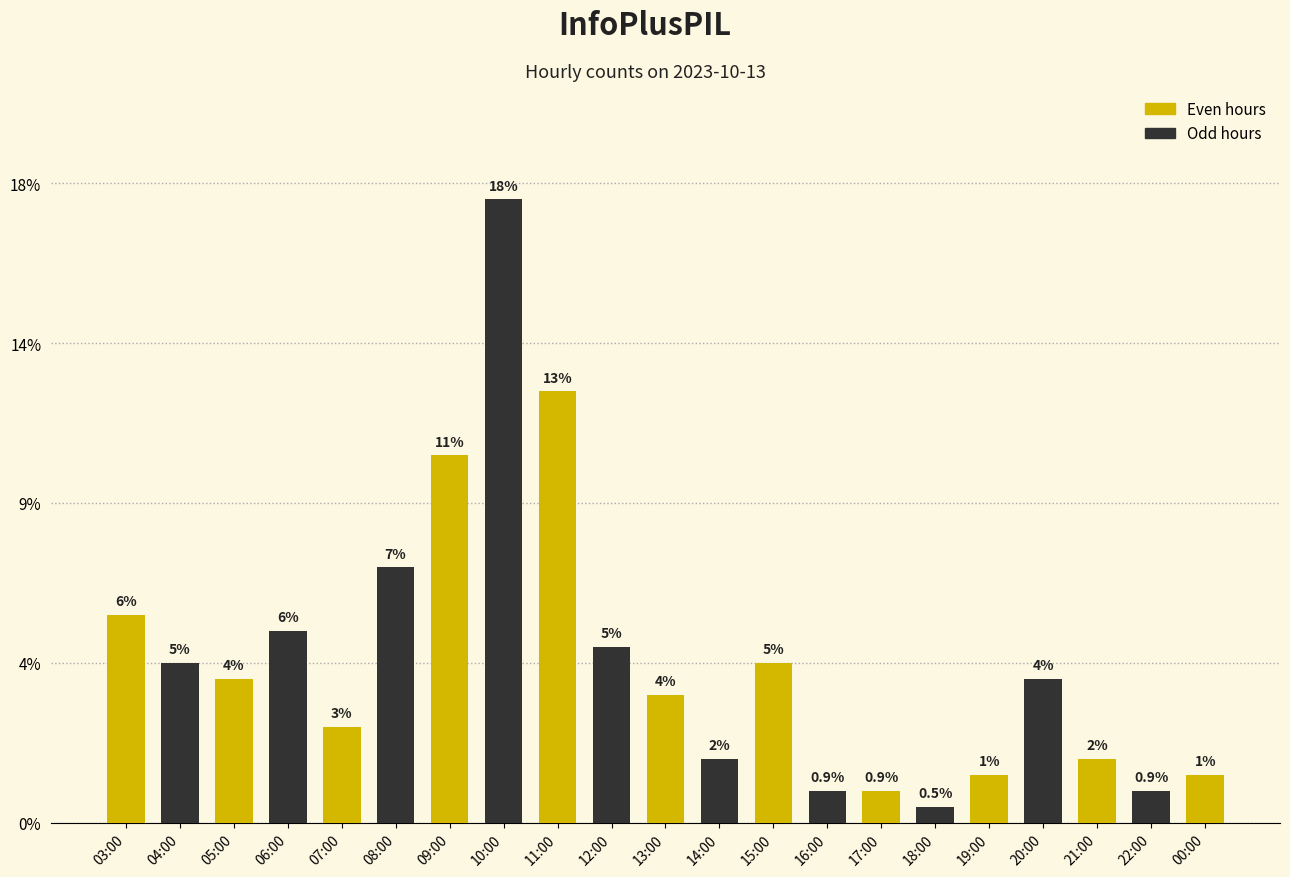

Which has a higher value, 17:00 or 09:00?

09:00